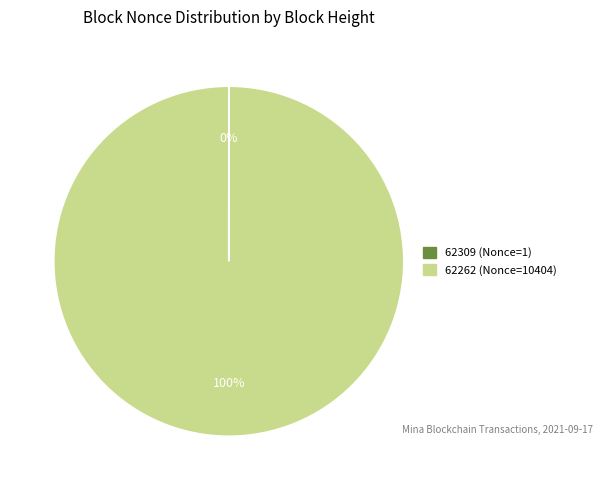

To the nearest percent, what is the average slice percentage?

50%